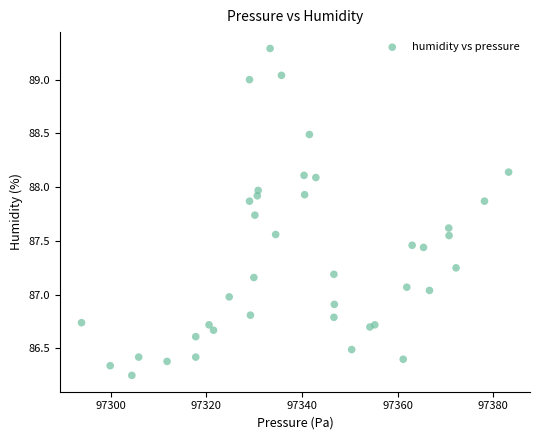

What is the range of X values (max minus min)?

89.4